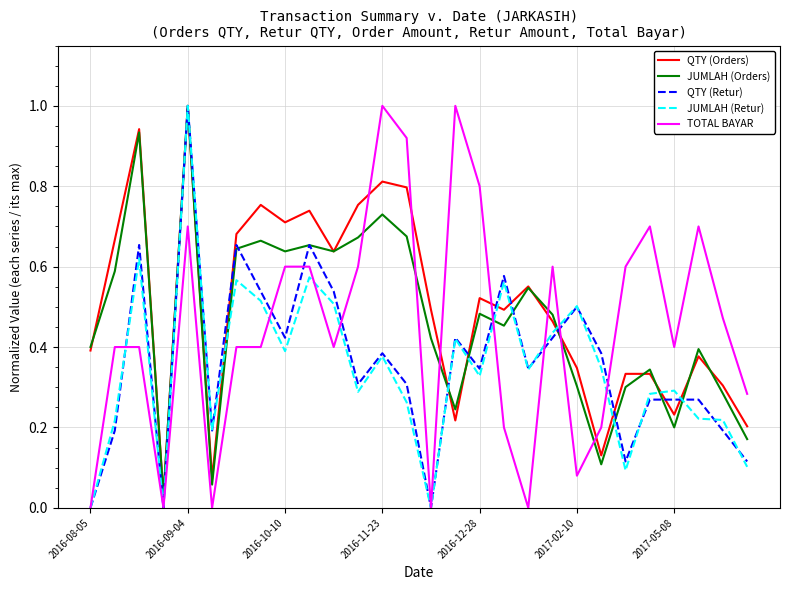

What is the maximum value shown in the chart?

1.0